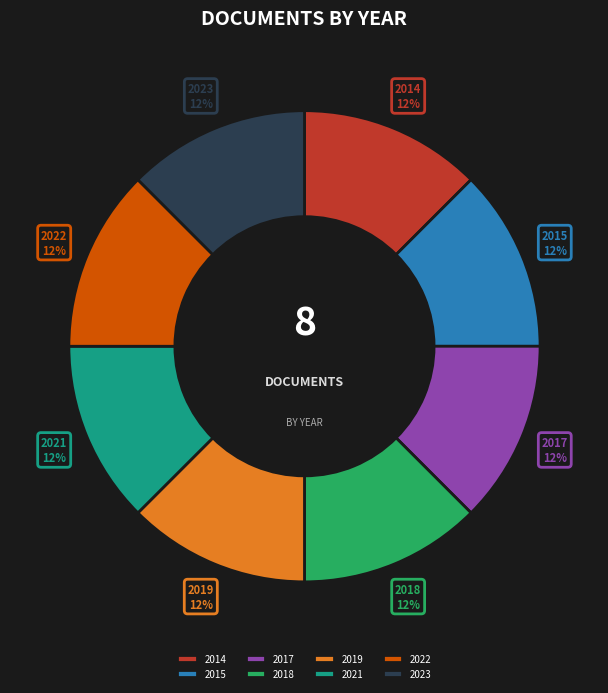

True or false: 2015 accounts for 12% of the total.

True